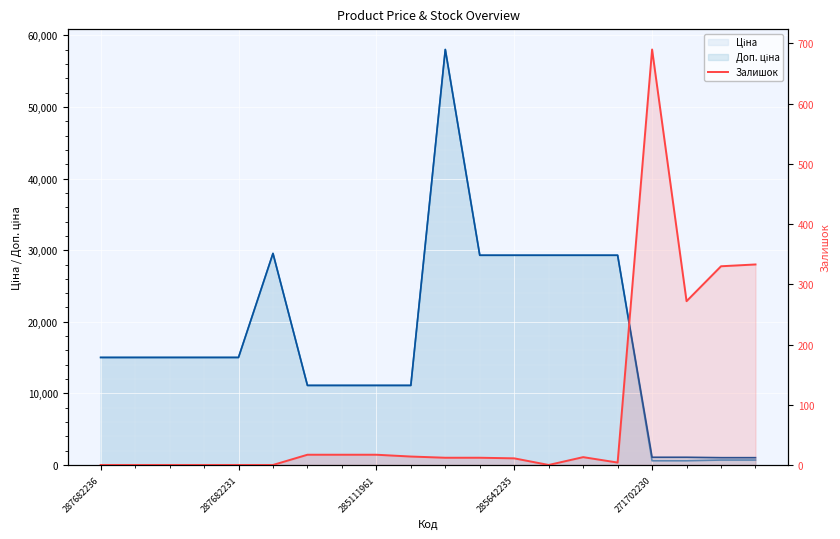

How many values are above zero?

13